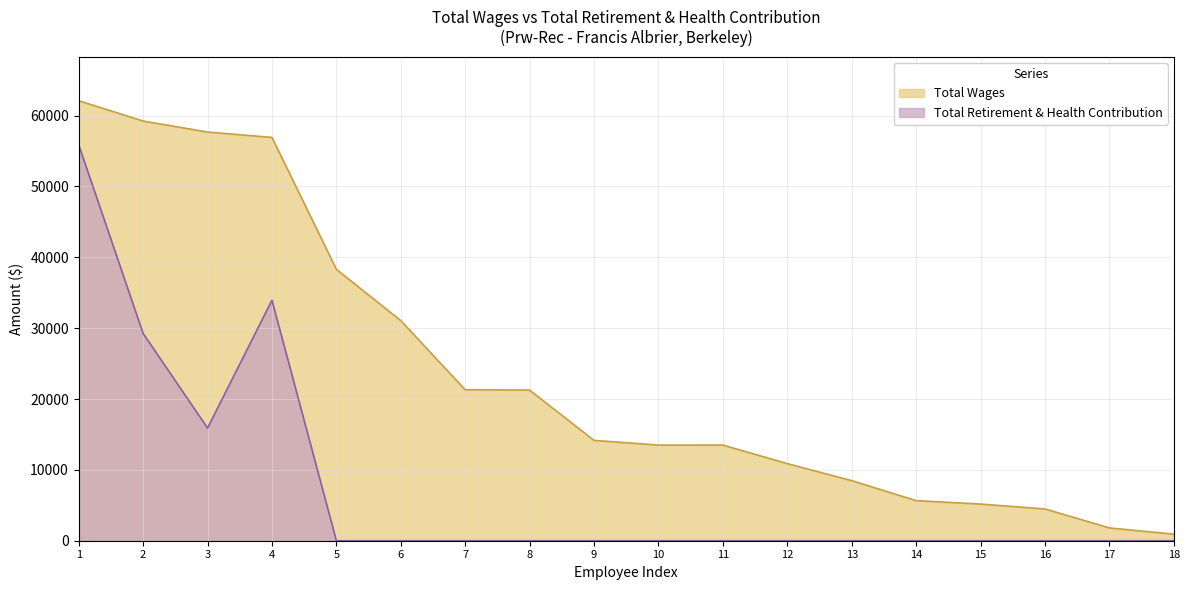

What is the difference between the highest and lowest values at 13?

8478